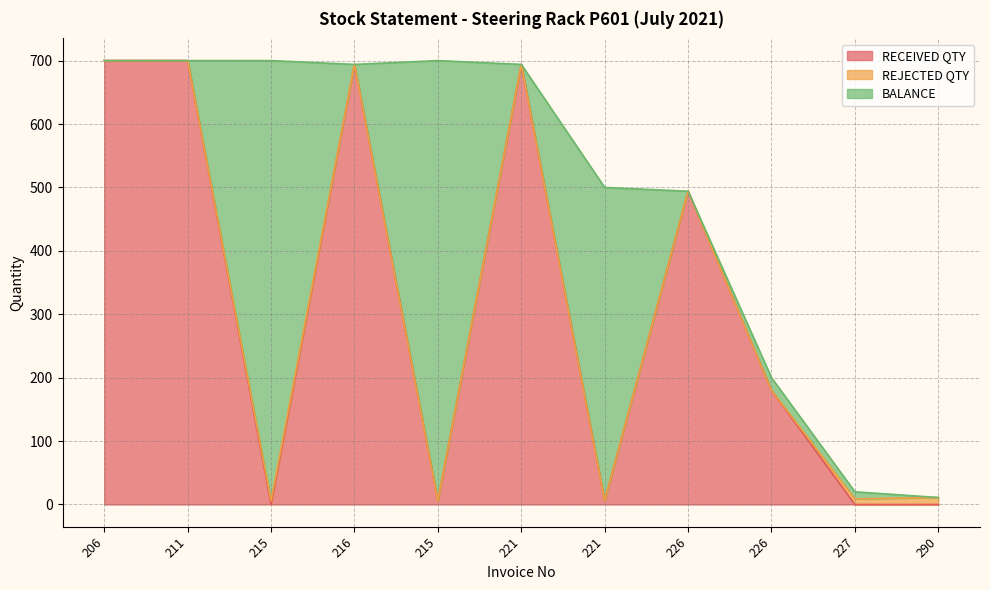

How many REJECTED QTY values are between 0 and 6?

9